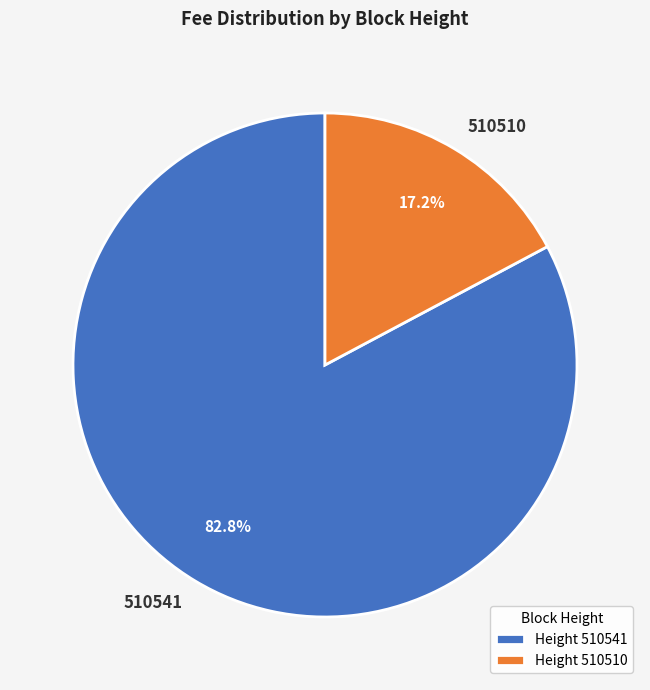

Which has a higher value, 510510 or 510541?

510541